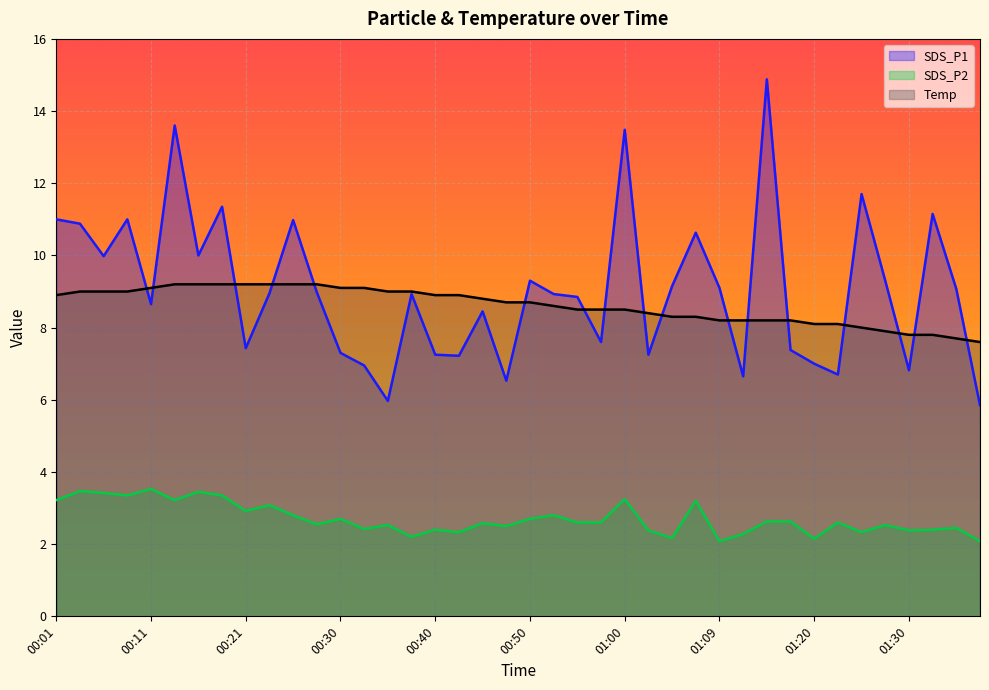

What is the value of the SDS_P2 point at the 12th from the left?

2.5